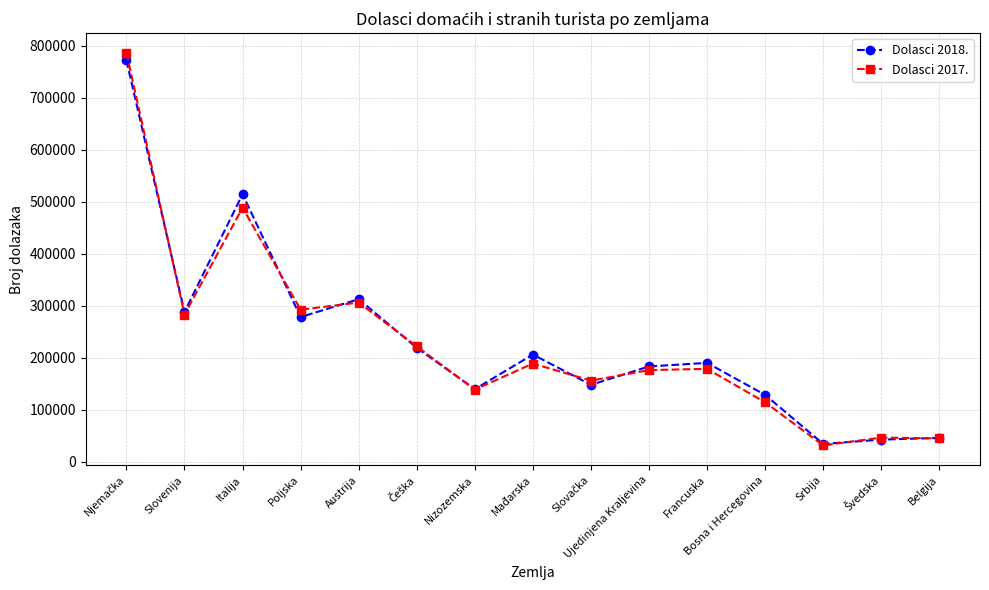

How many data points in Dolasci 2018. are less than 190071?

7